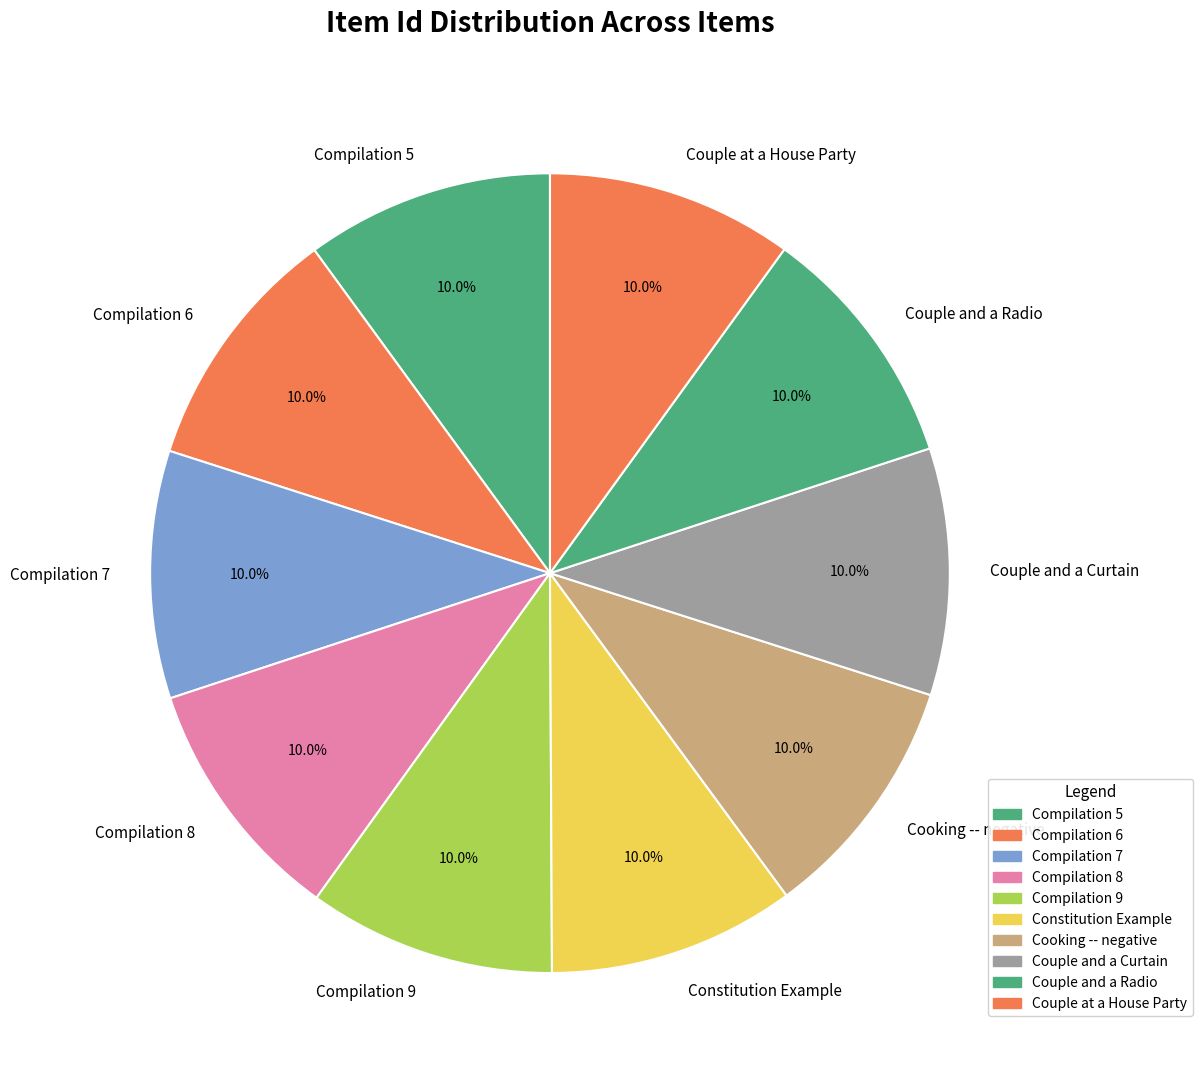

To the nearest percent, what portion does Constitution Example represent?

10%